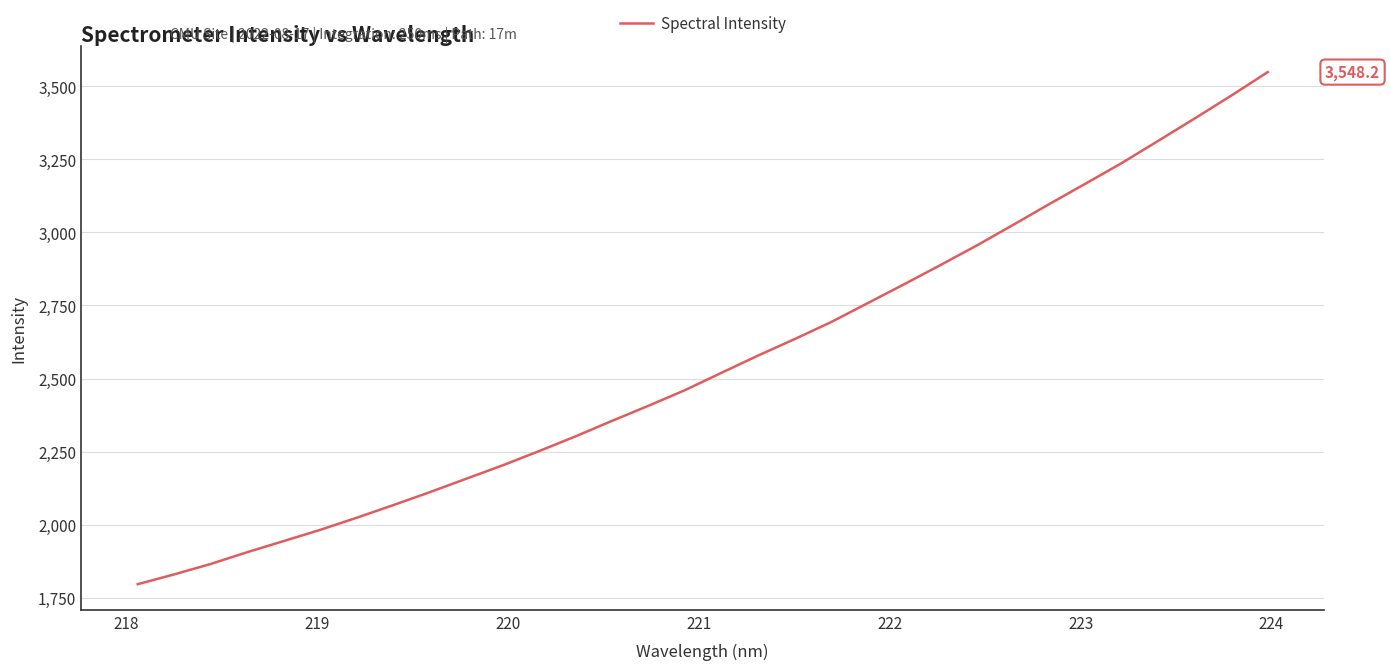

What is the difference between the maximum and minimum values?

1751.4